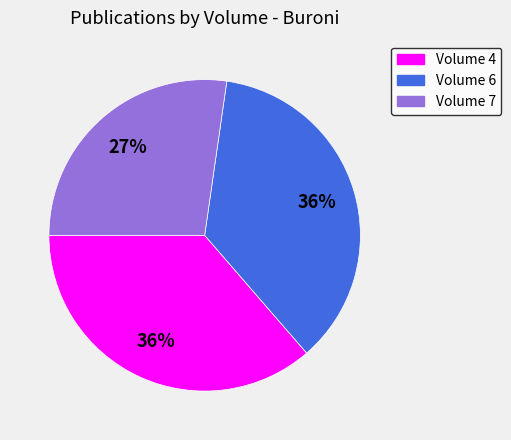

To the nearest percent, what is the average slice percentage?

33%